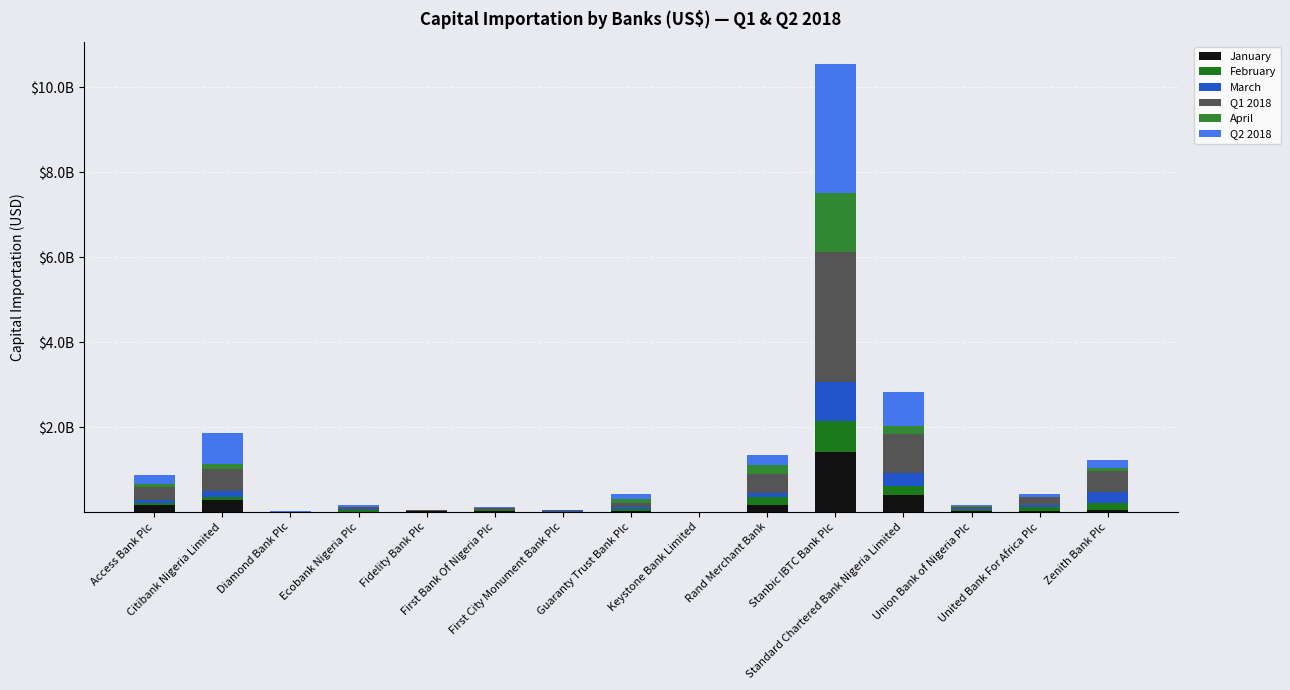

Are the bars horizontal?

No